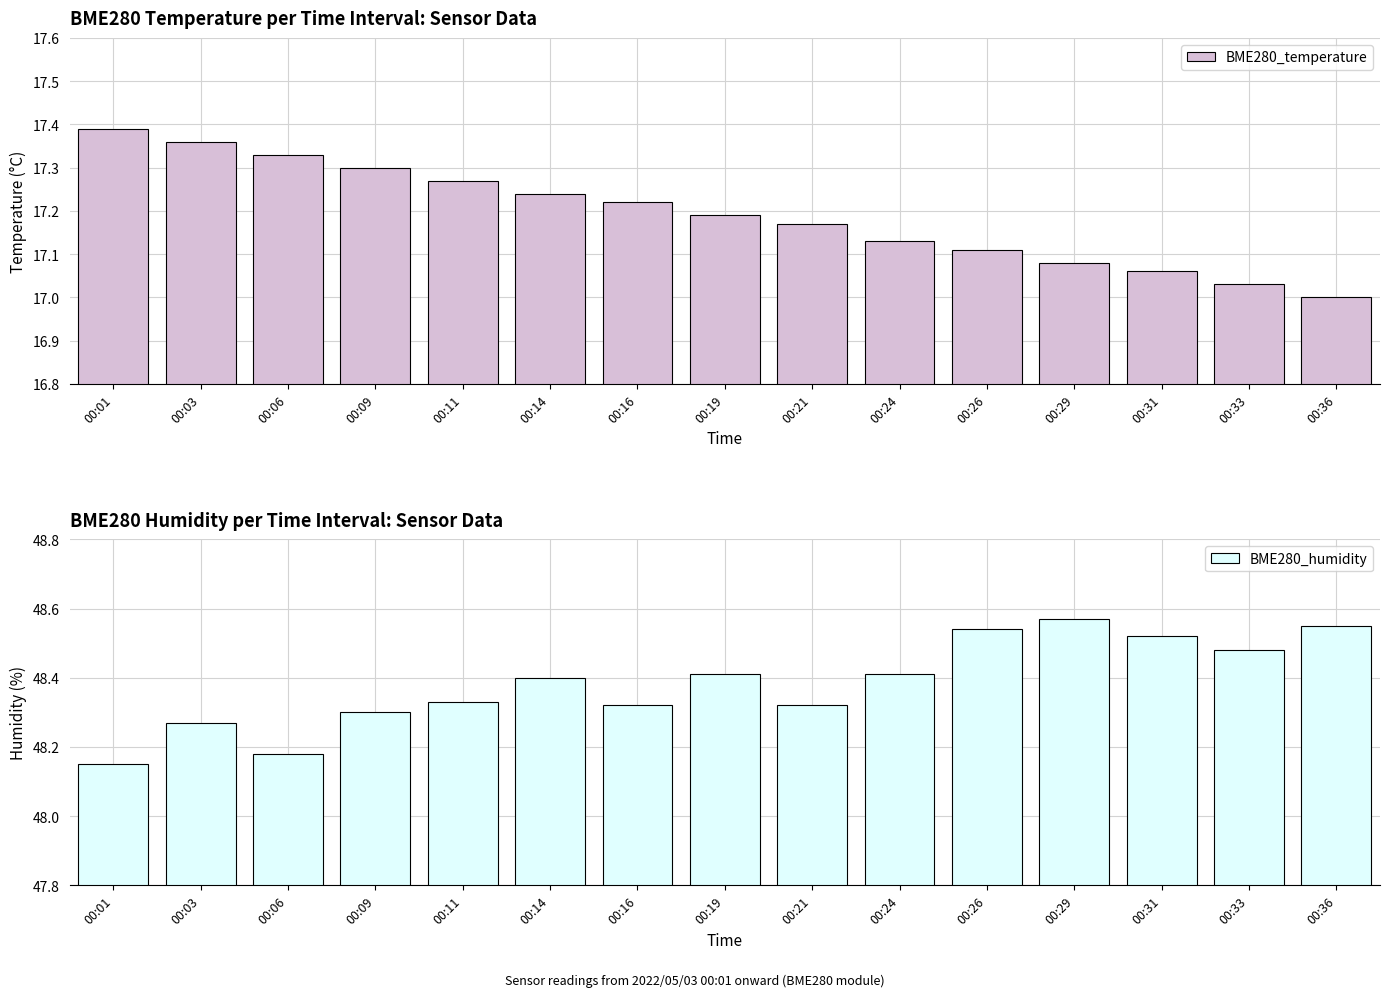

What is the sum of all BME280_humidity values?

725.8